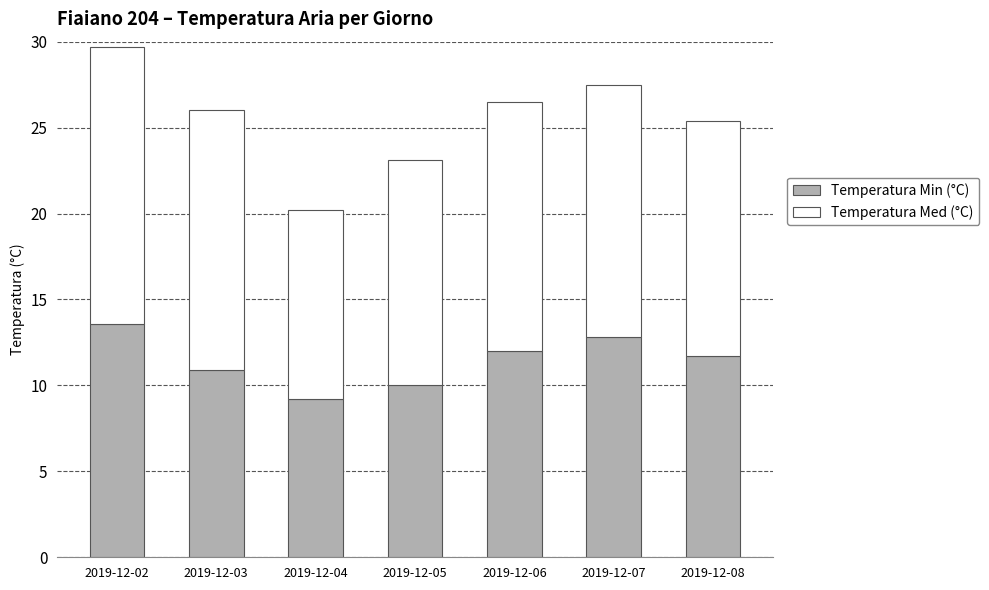

Reading left to right, what are the values for Temperatura Min (°C)?

2019-12-02=13.6	2019-12-03=10.9	2019-12-04=9.2	2019-12-05=10.0	2019-12-06=12.0	2019-12-07=12.8	2019-12-08=11.7